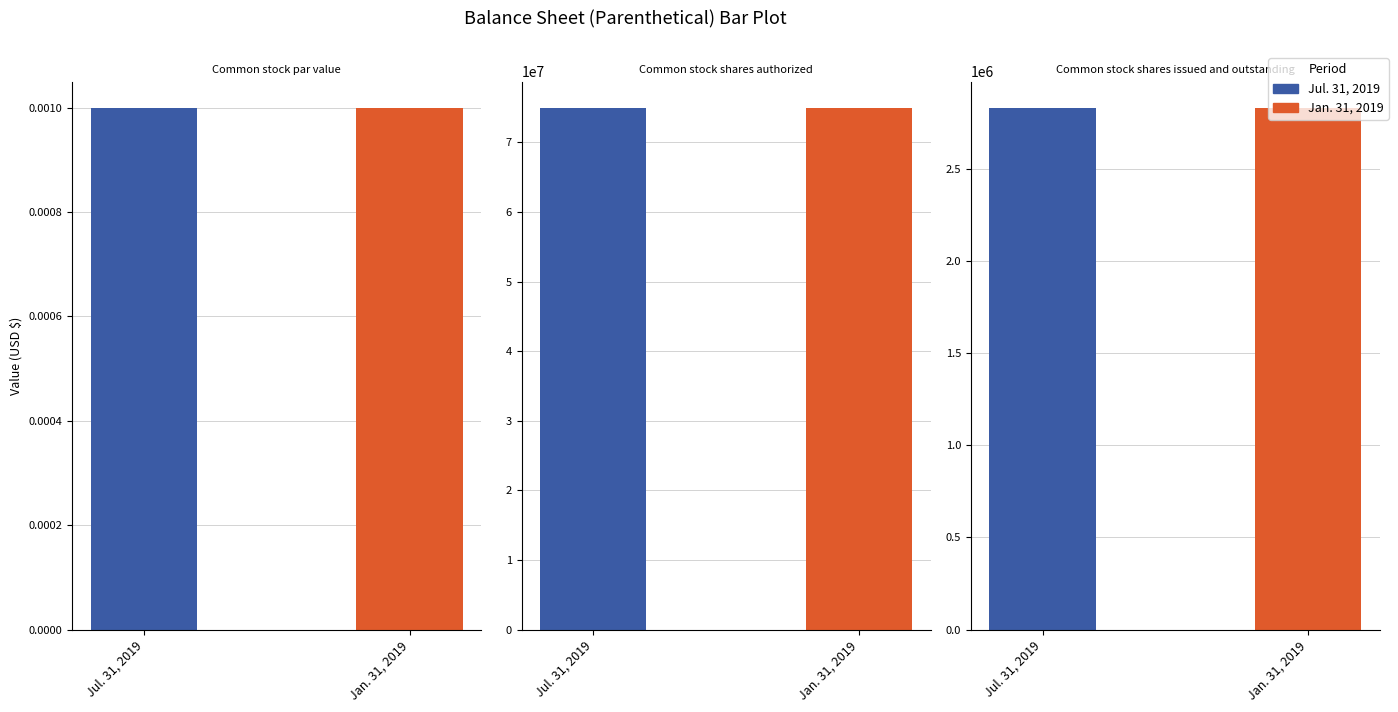

What is the difference between the maximum and minimum values in the Jul. 31, 2019 series?

75000000.0